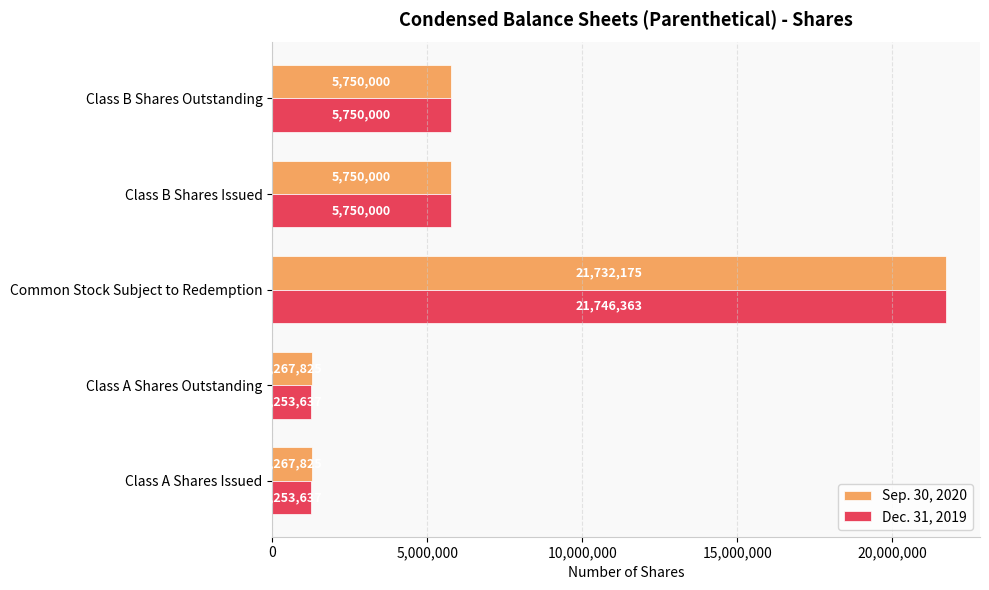

True or false: Dec. 31, 2019 has a value of 21746363 at Common Stock Subject to Redemption.

True